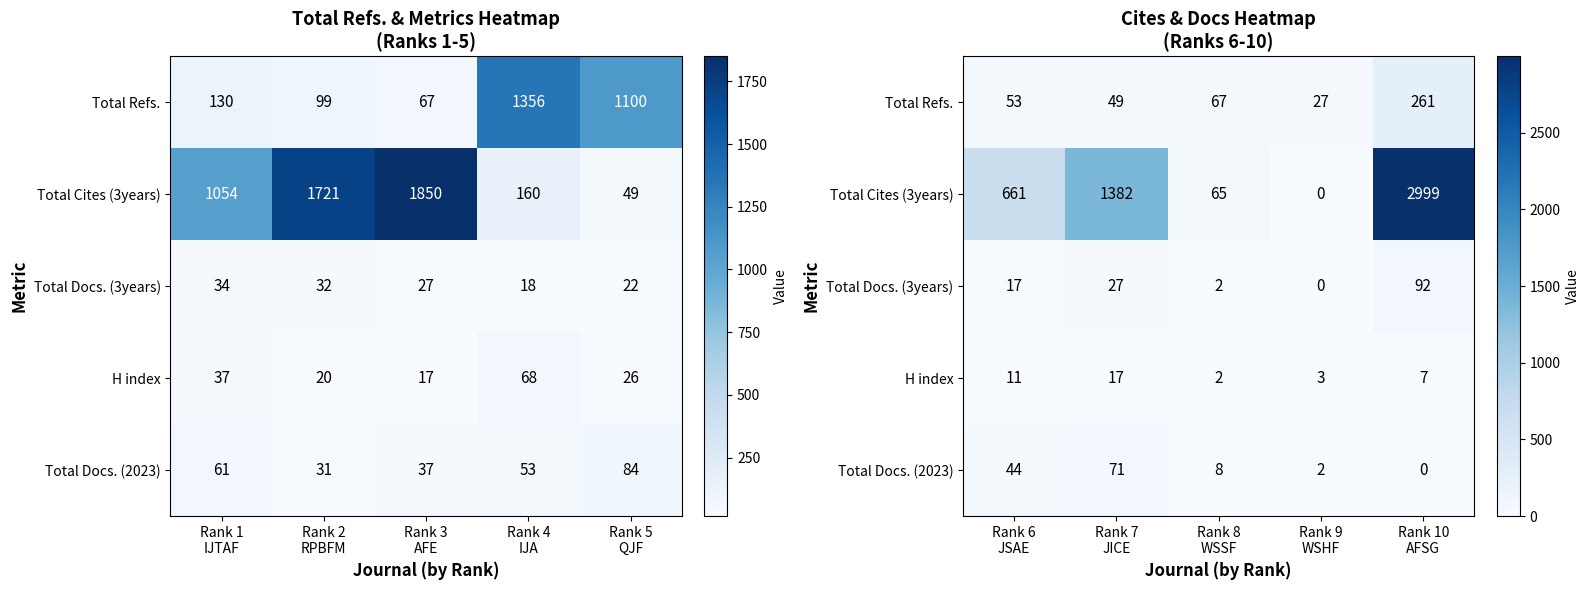

What is the highest value of the Total Docs. (3years) series?

92